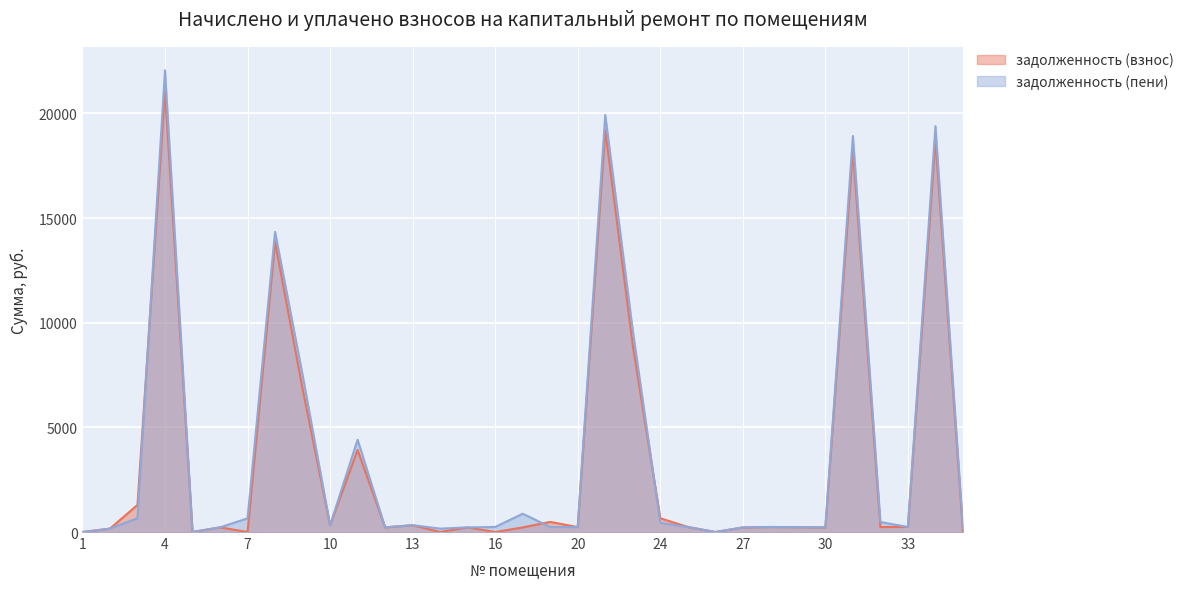

In задолженность (взнос), how many points are higher than both neighbors (excluding endpoints)?

11